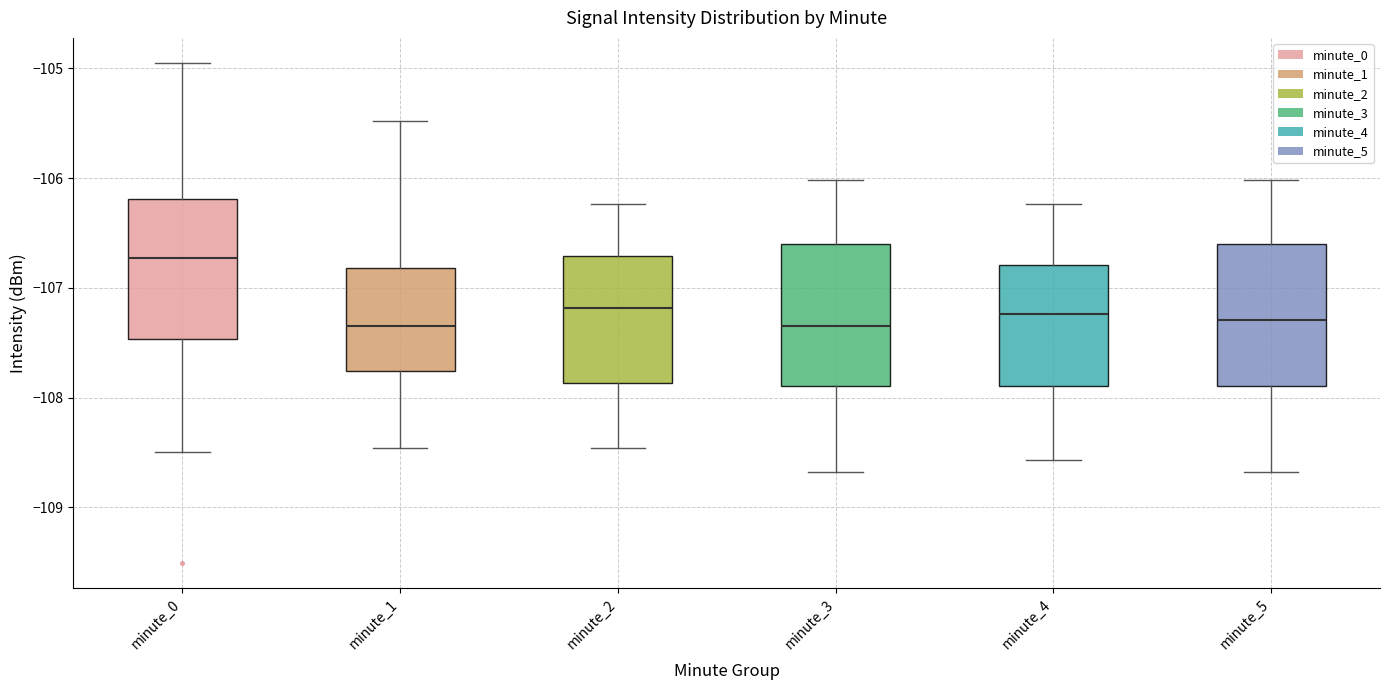

Where does the lower whisker of the box for minute_3 end on the y-axis? The values are not printed on the chart, so give them approximately, as read against the axis.

-108.7